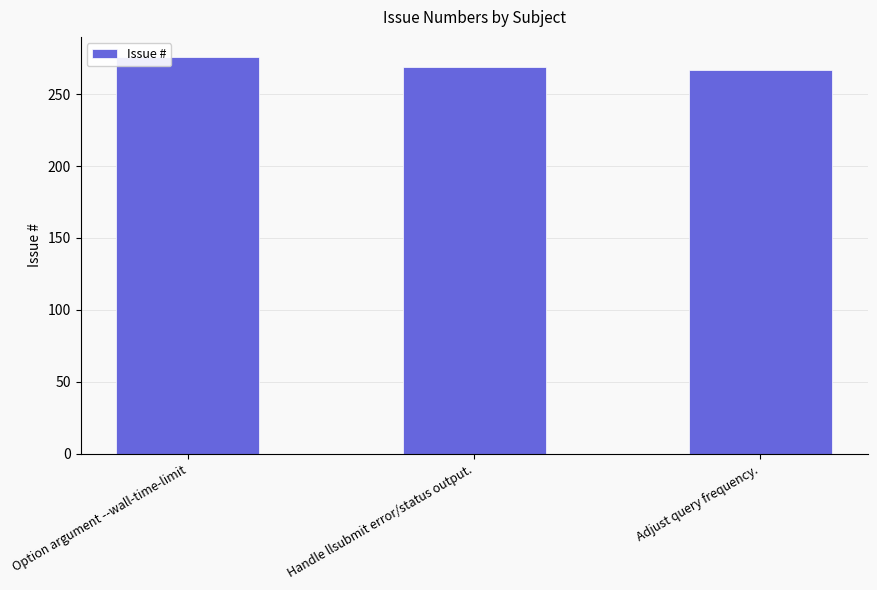

What is the smallest value displayed?

267